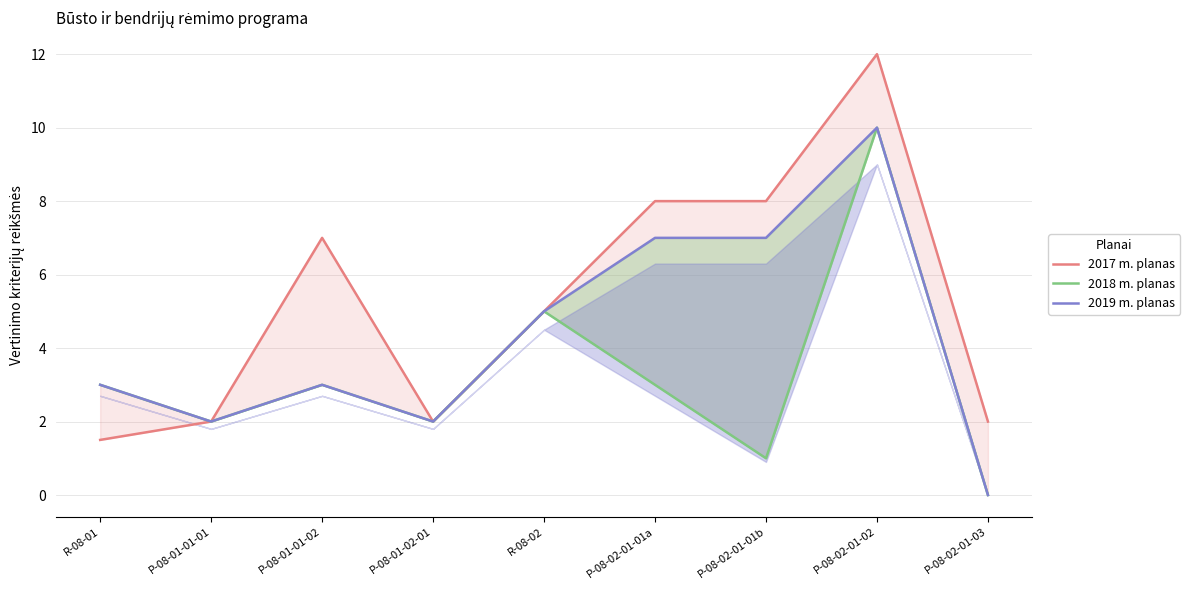

Reading left to right, list all the values displayed in this chart.

2017 m. planas: R-08-01=1.5	P-08-01-01-01=2.0	P-08-01-01-02=7.0	P-08-01-02-01=2.0	R-08-02=5.0	P-08-02-01-01a=8.0	P-08-02-01-01b=8.0	P-08-02-01-02=12.0	P-08-02-01-03=2.0
2018 m. planas: R-08-01=3.0	P-08-01-01-01=2.0	P-08-01-01-02=3.0	P-08-01-02-01=2.0	R-08-02=5.0	P-08-02-01-01a=3.0	P-08-02-01-01b=1.0	P-08-02-01-02=10.0	P-08-02-01-03=0.0
2019 m. planas: R-08-01=3.0	P-08-01-01-01=2.0	P-08-01-01-02=3.0	P-08-01-02-01=2.0	R-08-02=5.0	P-08-02-01-01a=7.0	P-08-02-01-01b=7.0	P-08-02-01-02=10.0	P-08-02-01-03=0.0